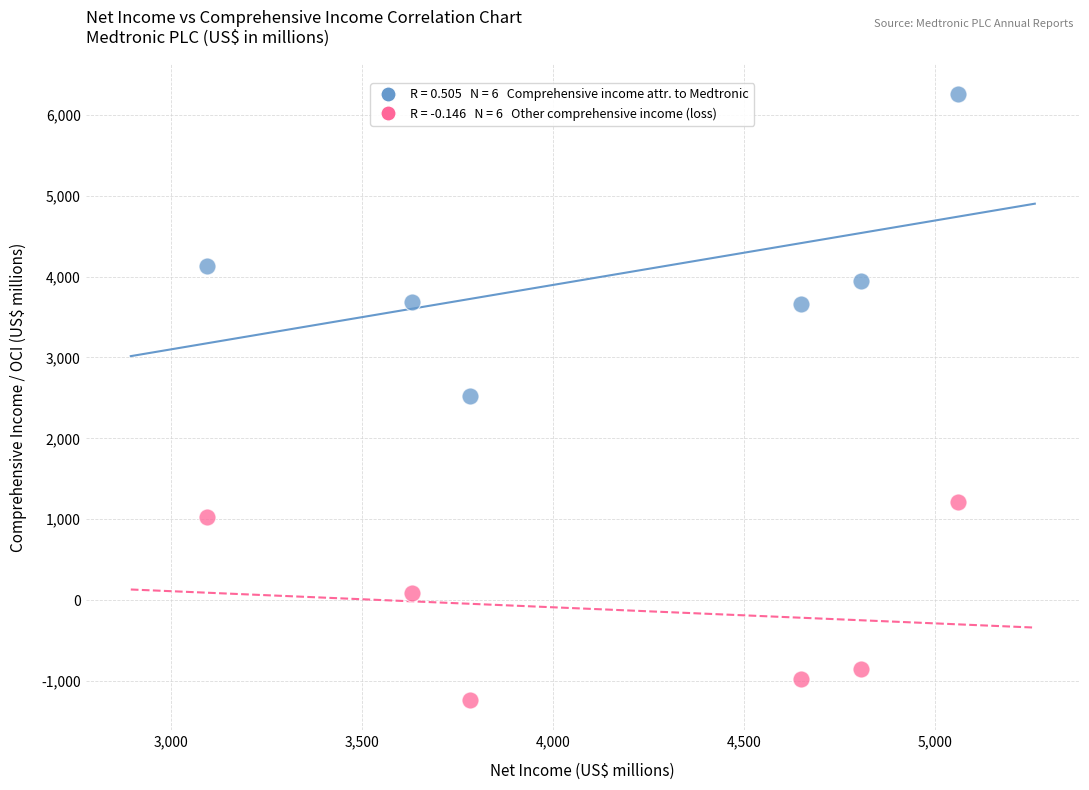

Across all data points, what is the range of X values (max minus min)?

1967